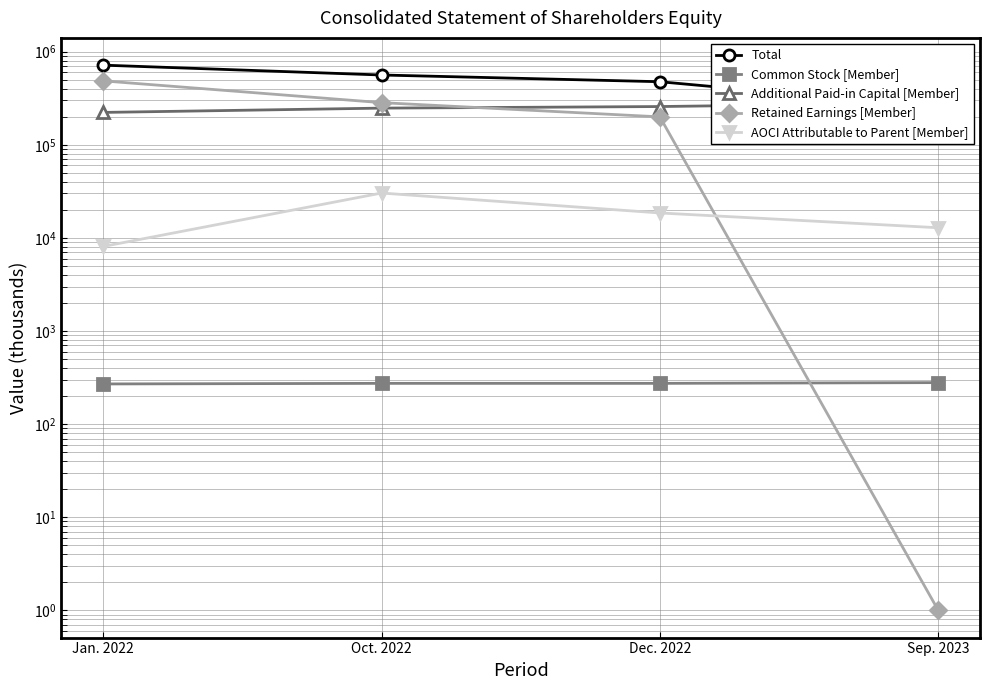

What is the average value of the Retained Earnings [Member] series?

242161